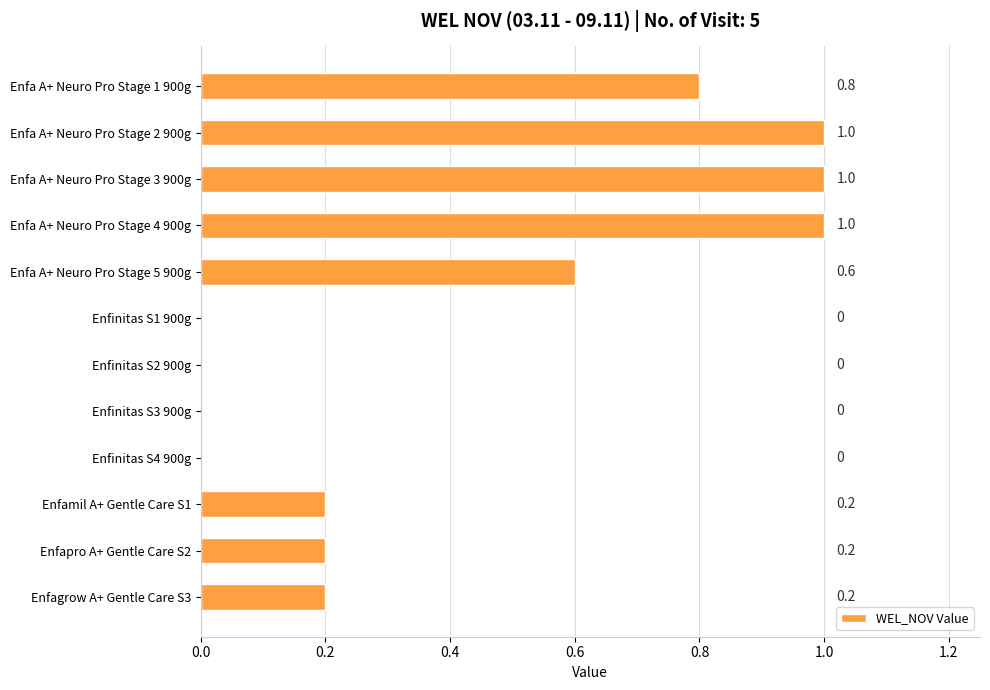

Reading top to bottom, extract all data points from this chart.

Enfa A+ Neuro Pro Stage 1 900g=0.8	Enfa A+ Neuro Pro Stage 2 900g=1.0	Enfa A+ Neuro Pro Stage 3 900g=1.0	Enfa A+ Neuro Pro Stage 4 900g=1.0	Enfa A+ Neuro Pro Stage 5 900g=0.6	Enfinitas S1 900g=0.0	Enfinitas S2 900g=0.0	Enfinitas S3 900g=0.0	Enfinitas S4 900g=0.0	Enfamil A+ Gentle Care S1=0.2	Enfapro A+ Gentle Care S2=0.2	Enfagrow A+ Gentle Care S3=0.2